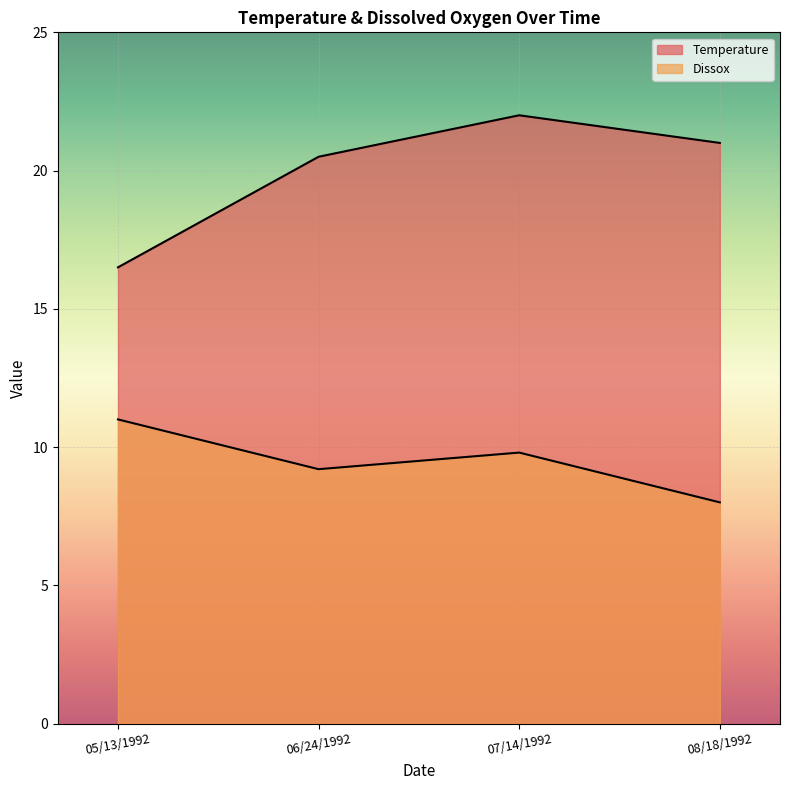

Reading left to right, transcribe all the data shown in this chart.

Temperature: 05/13/1992=16.5	06/24/1992=20.5	07/14/1992=22.0	08/18/1992=21.0
Dissox: 05/13/1992=11.0	06/24/1992=9.2	07/14/1992=9.8	08/18/1992=8.0